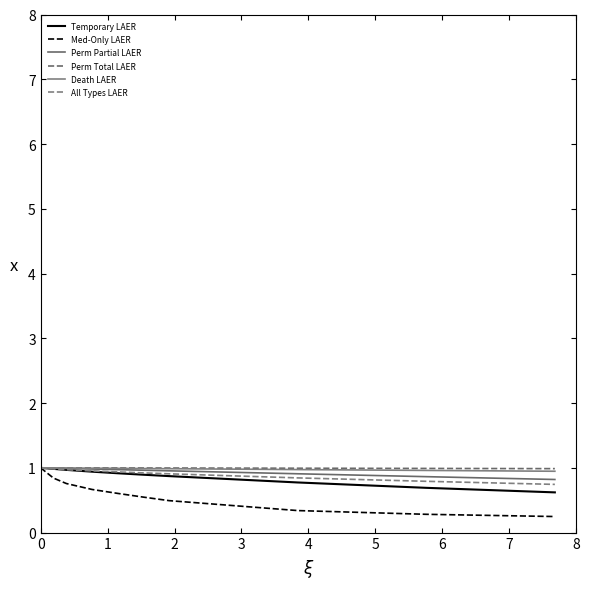

Is this an area chart (filled region under the line)?

No